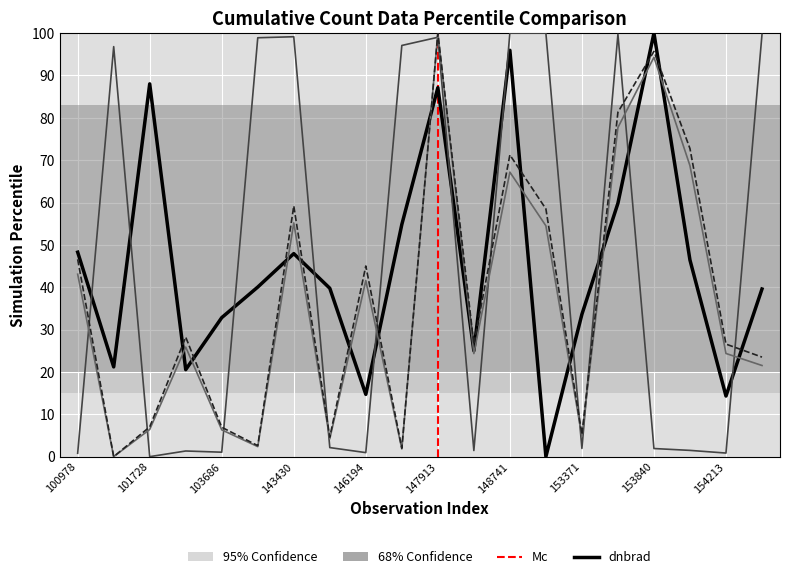

Reading left to right, list all the values displayed in this chart.

dnbrad: 100978=48.3	101102=21.2	101728=88.0	102352=20.5	103686=32.8	143237=40.0	143430=47.9	144221=39.8	146194=14.7	146385=54.8	147913=87.1	148334=25.0	148741=95.9	149722=0.0	153371=33.6	153652=59.8	153840=100.0	154022=46.4	154213=14.3	154406=39.6
sata: 100978=0.8	101102=96.8	101728=0.0	102352=1.3	103686=1.1	143237=98.9	143430=99.1	144221=2.1	146194=1.0	146385=97.1	147913=99.0	148334=1.4	148741=100.0	149722=100.0	153371=1.9	153652=99.7	153840=1.9	154022=1.5	154213=0.8	154406=99.7
satz: 100978=43.1	101102=0.0	101728=6.4	102352=25.9	103686=6.3	143237=2.4	143430=55.2	144221=4.2	146194=41.6	146385=1.8	147913=100.0	148334=24.3	148741=67.2	149722=54.5	153371=4.8	153652=77.7	153840=94.3	154022=68.7	154213=24.4	154406=21.5
scan_angle: 100978=46.6	101102=0.0	101728=7.0	102352=28.2	103686=6.9	143237=2.6	143430=59.2	144221=4.6	146194=45.0	146385=2.0	147913=100.0	148334=26.5	148741=71.2	149722=58.5	153371=5.3	153652=81.3	153840=95.7	154022=72.7	154213=26.6	154406=23.5